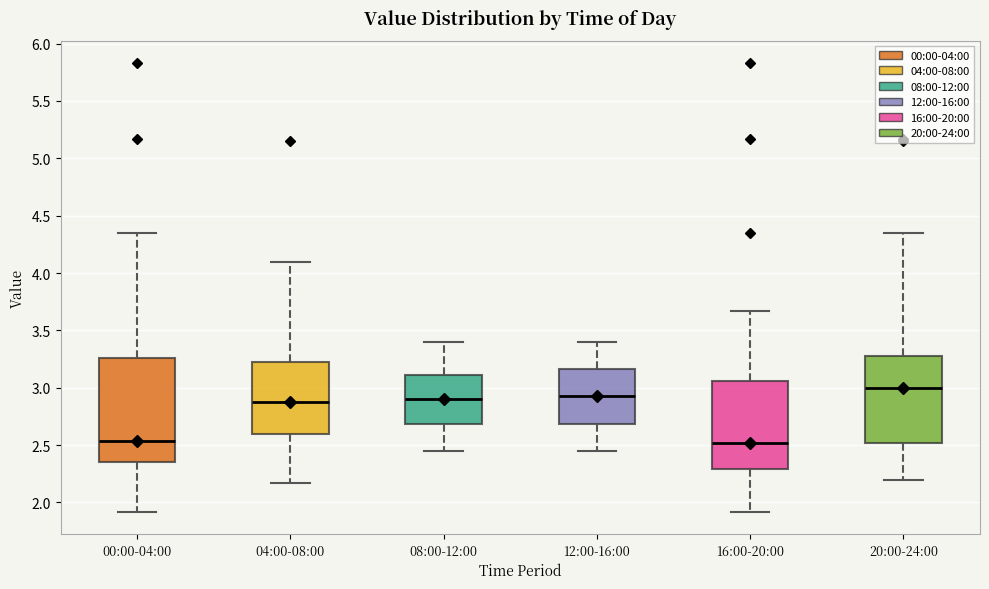

Reading left to right, read every box against the y-axis: the position of its median line, the range the box covers, and the ends of its whiskers. The values are not printed on the chart, so give them approximately, as read against the axis.

00:00-04:00: median 2.55, box 2.35 to 3.25, whiskers 1.90 to 4.35
04:00-08:00: median 2.90, box 2.60 to 3.25, whiskers 2.15 to 4.10
08:00-12:00: median 2.90, box 2.70 to 3.10, whiskers 2.45 to 3.40
12:00-16:00: median 2.95, box 2.70 to 3.15, whiskers 2.45 to 3.40
16:00-20:00: median 2.50, box 2.30 to 3.05, whiskers 1.90 to 3.65
20:00-24:00: median 3.00, box 2.50 to 3.30, whiskers 2.20 to 4.35